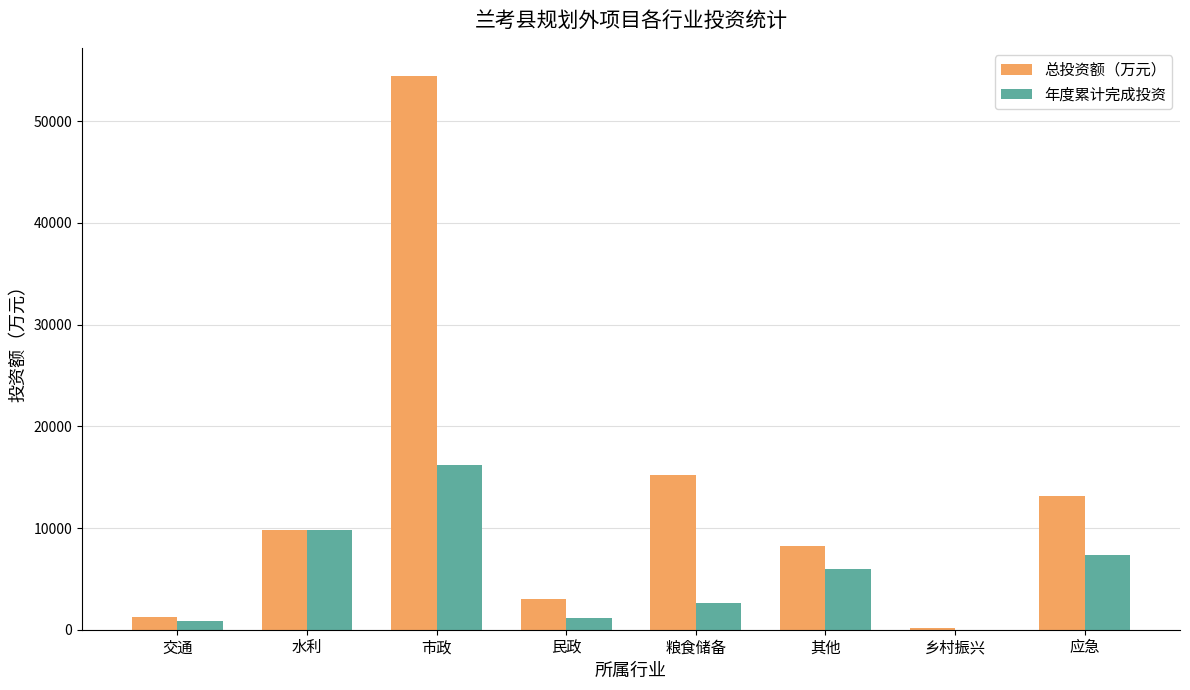

True or false: 年度累计完成投资 has a value of 0.0 at 乡村振兴.

True